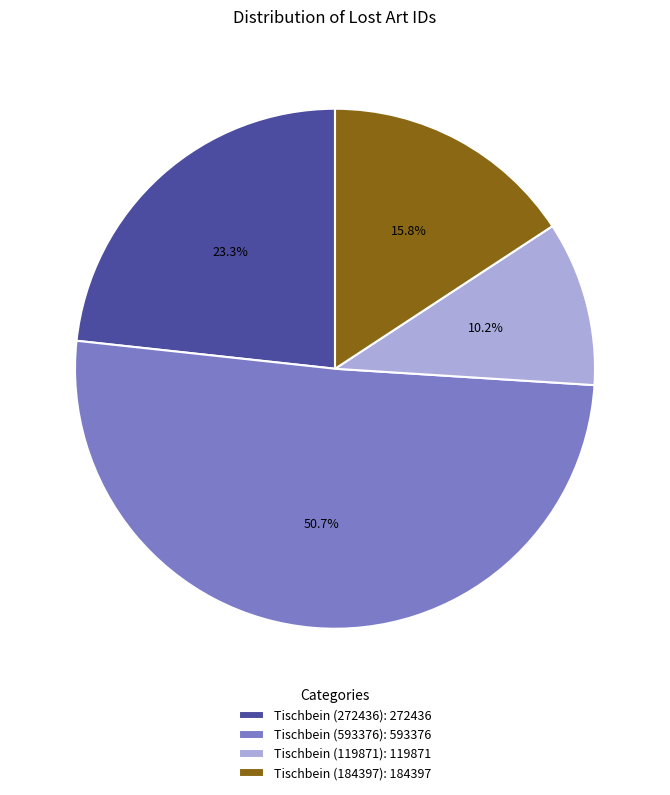

To the nearest percent, what is the average slice percentage?

25%